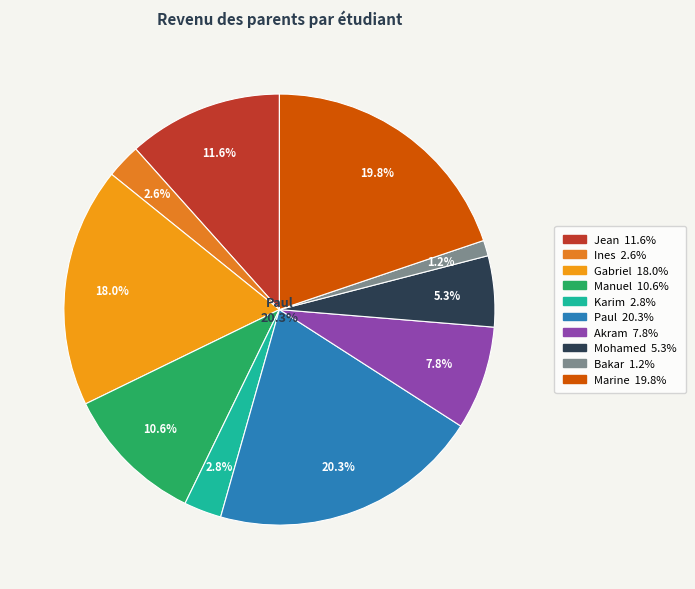

Does any single category account for the majority?

No